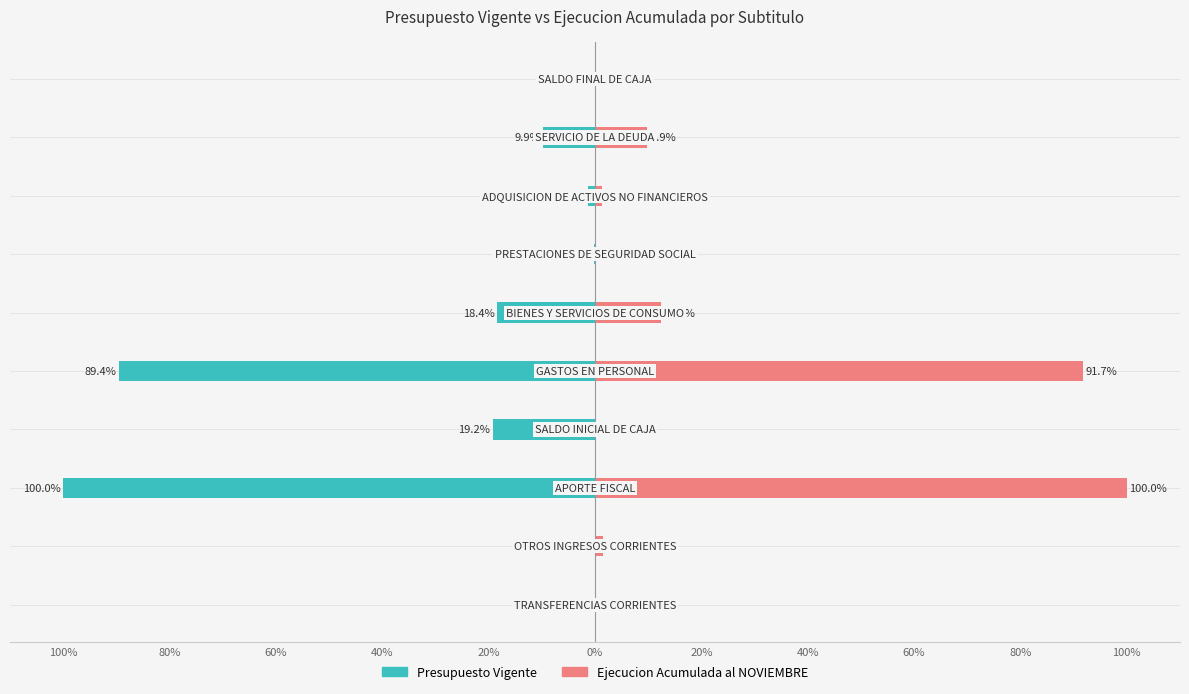

What is the sum of the Ejecucion Acumulada al NOVIEMBRE values at 20% and 20%?

92.0